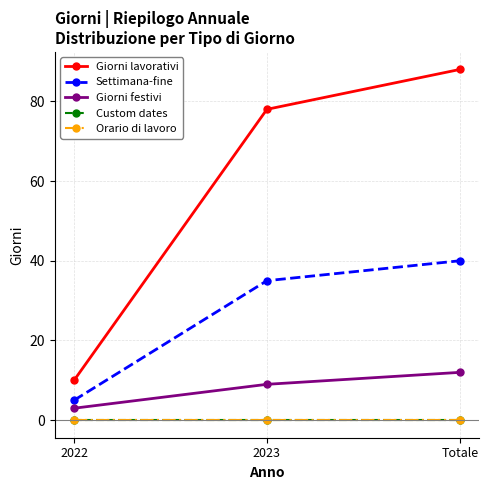

Which series has the widest spread of values?

Giorni lavorativi